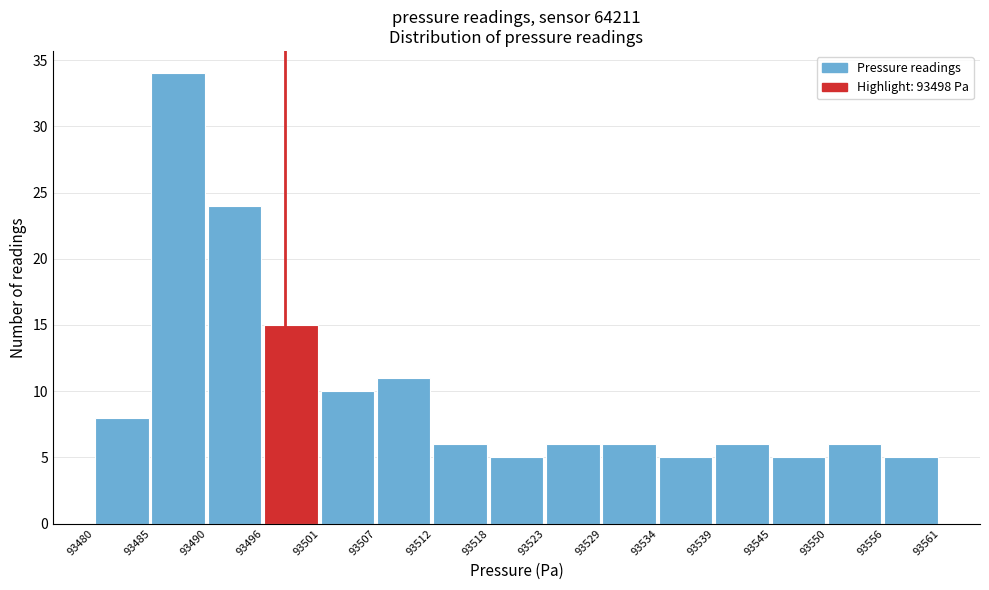

Reading left to right, list all the values displayed in this chart.

93480=8	93485=34	93490=24	93496=15	93501=10	93507=11	93512=6	93518=5	93523=6	93529=6	93534=5	93539=6	93545=5	93550=6	93556=5